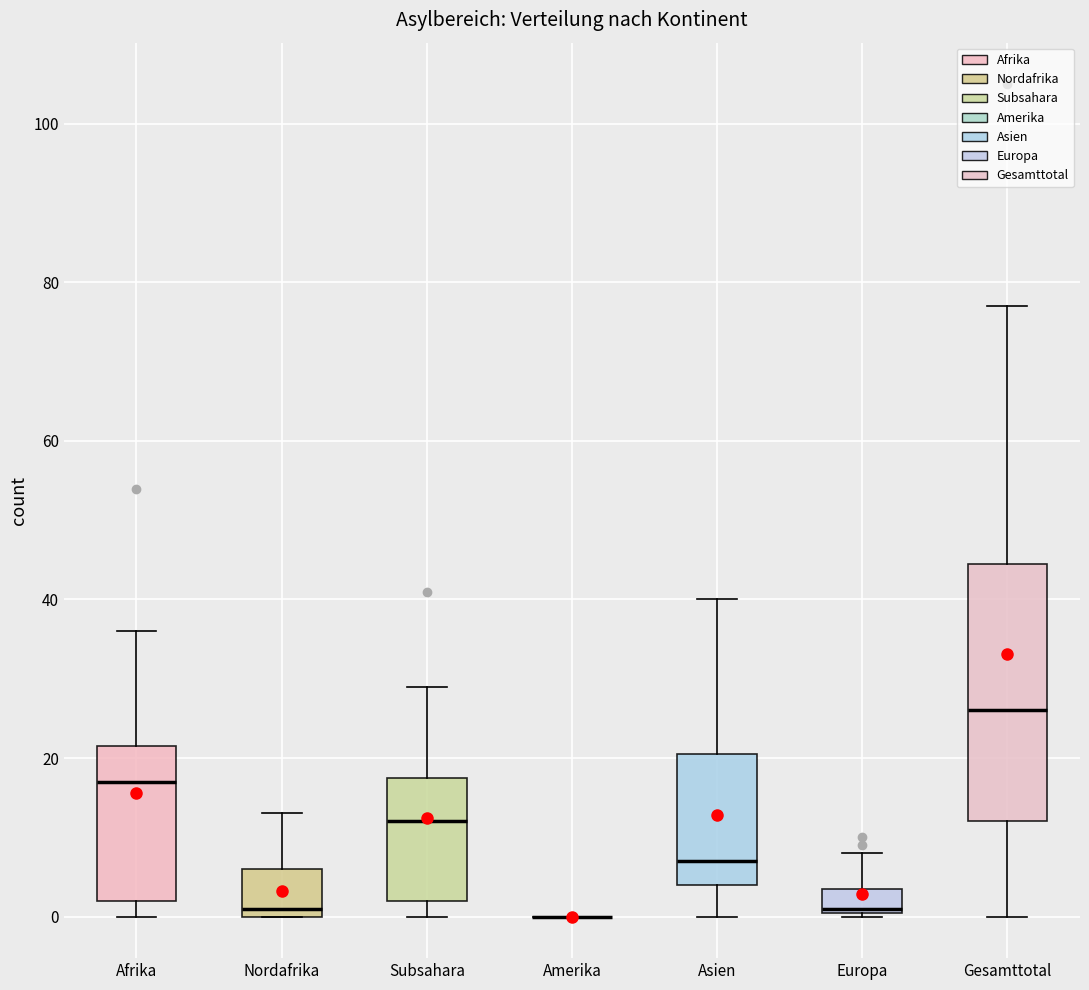

Comparing the boxes themselves (not the whiskers), which one is the tallest?

Gesamttotal